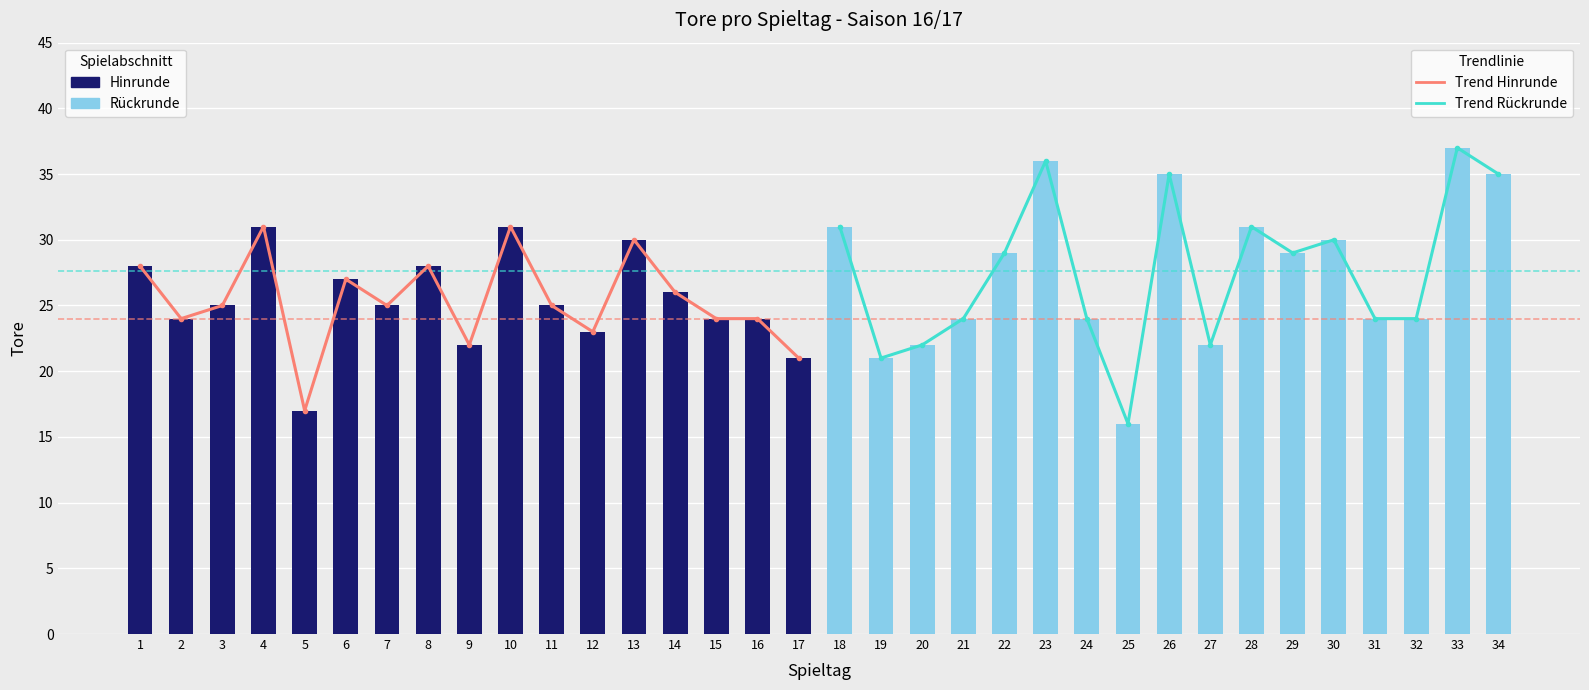

What is the maximum value shown in the chart?

37